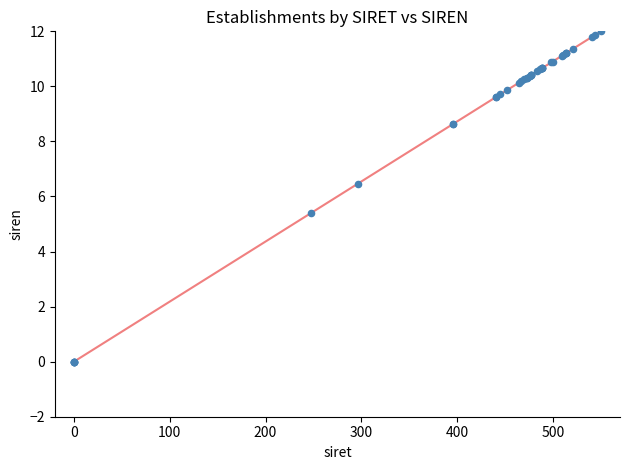

What Y value in the scatter plot is closest to 6?

6.5